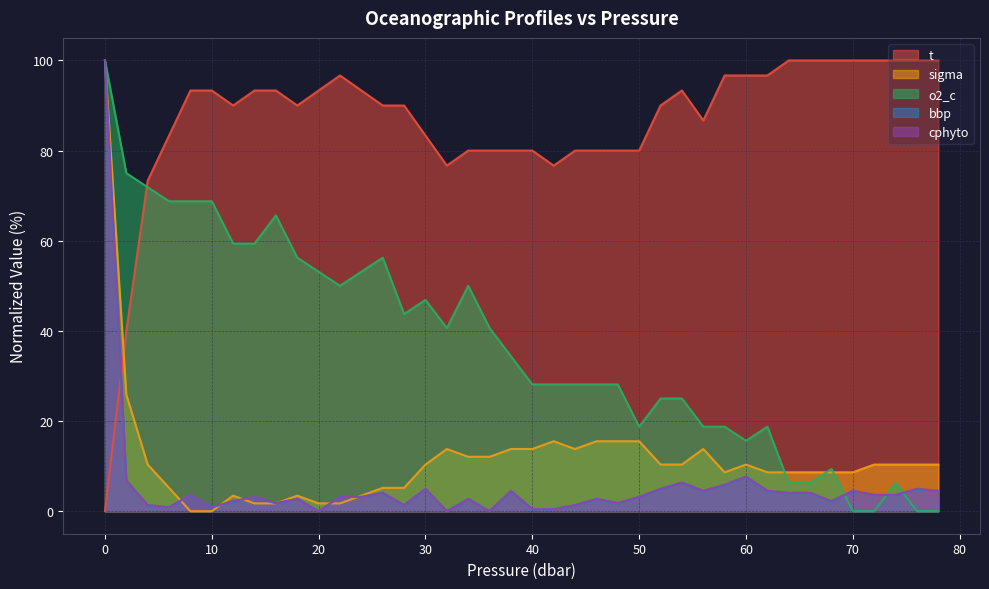

How many values in sigma are above zero?

38